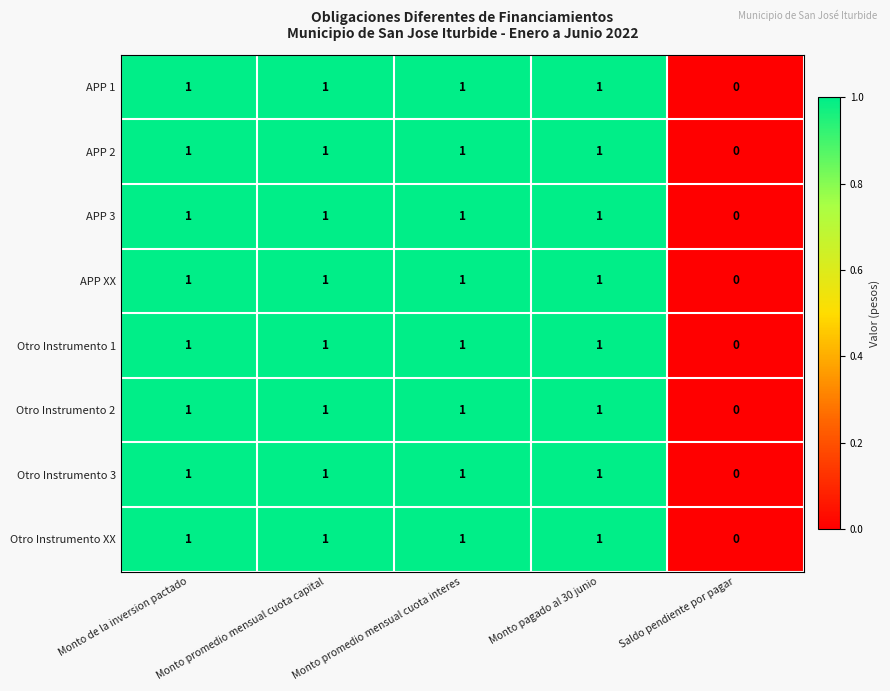

What is the total value across all series at Monto de la inversion pactado?

8